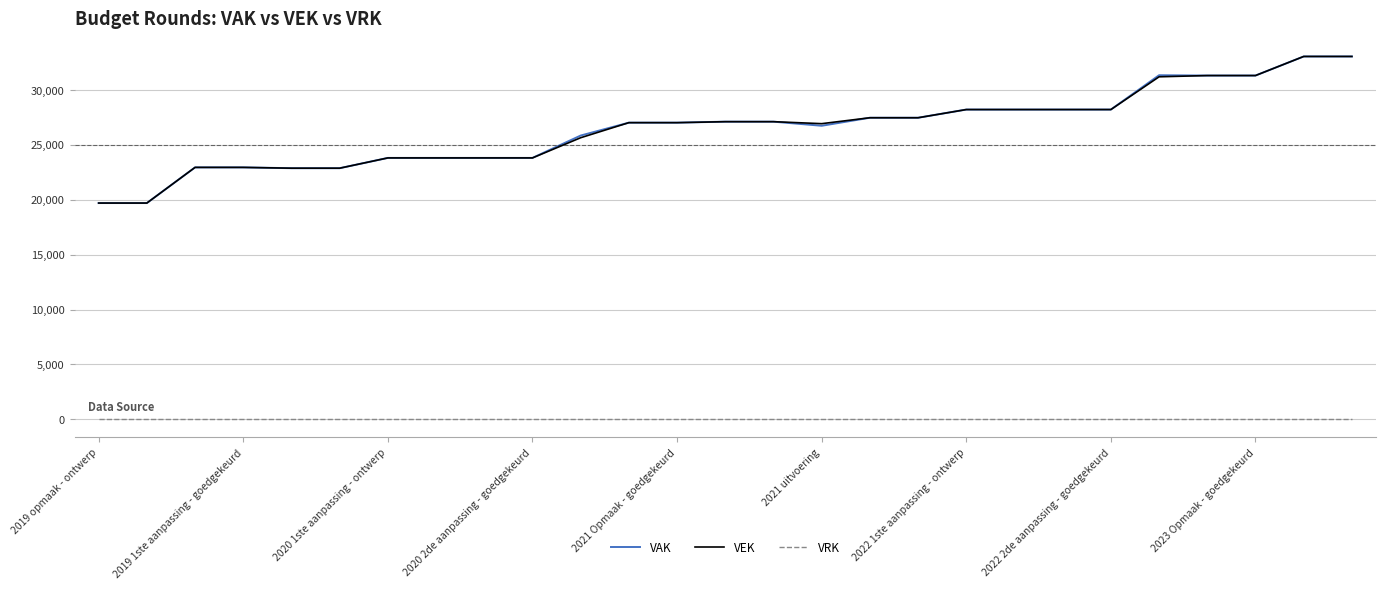

True or false: VRK and VAK cross at least once.

False